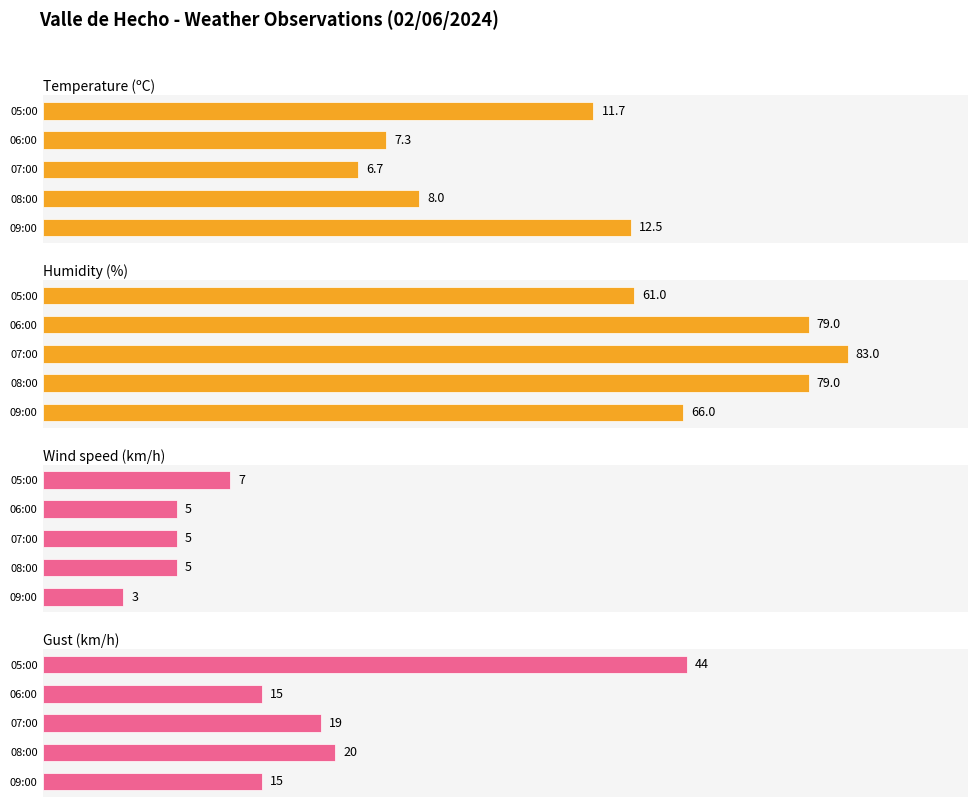

How many bars are there in each group?

4